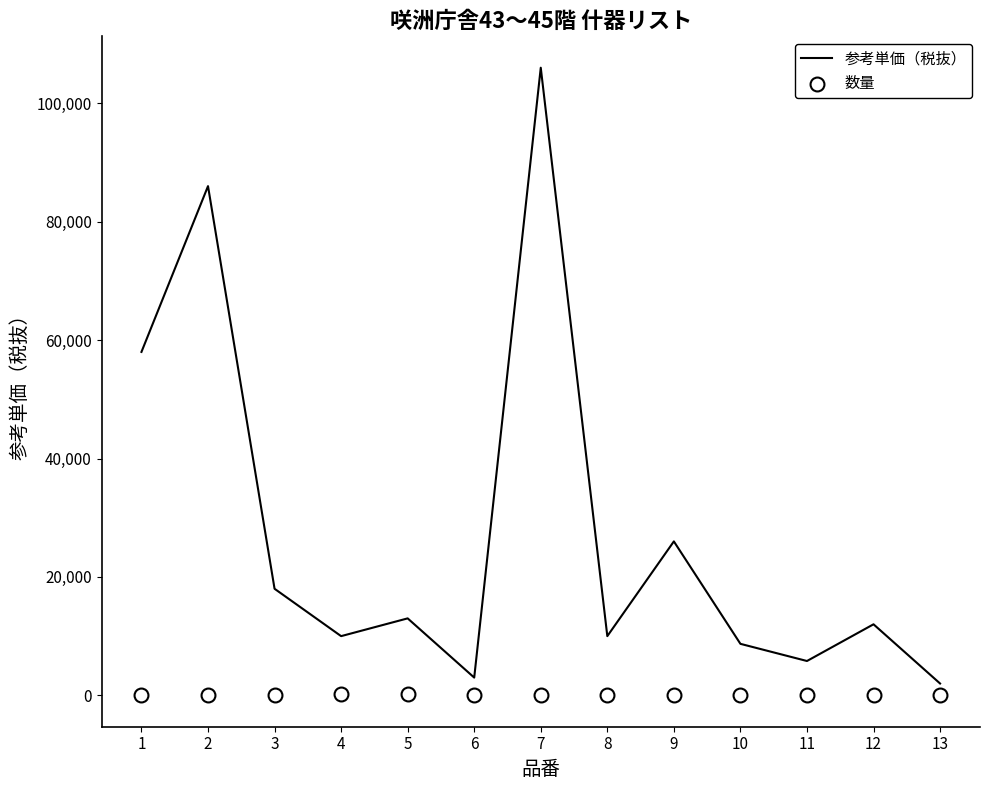

Which series has the largest Y range (max minus min)?

参考単価（税抜）